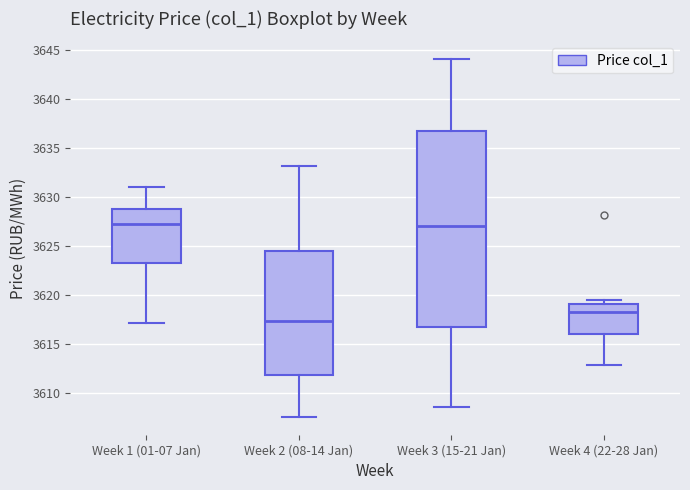

Reading left to right, read every box against the y-axis: the position of its median line, the range the box covers, and the ends of its whiskers. The values are not printed on the chart, so give them approximately, as read against the axis.

Week 1 (01-07 Jan): median 3627.5, box 3623.0 to 3629.0, whiskers 3617.0 to 3631.0
Week 2 (08-14 Jan): median 3617.5, box 3612.0 to 3624.5, whiskers 3607.5 to 3633.0
Week 3 (15-21 Jan): median 3627.0, box 3616.5 to 3637.0, whiskers 3608.5 to 3644.0
Week 4 (22-28 Jan): median 3618.5, box 3616.0 to 3619.0, whiskers 3613.0 to 3619.5